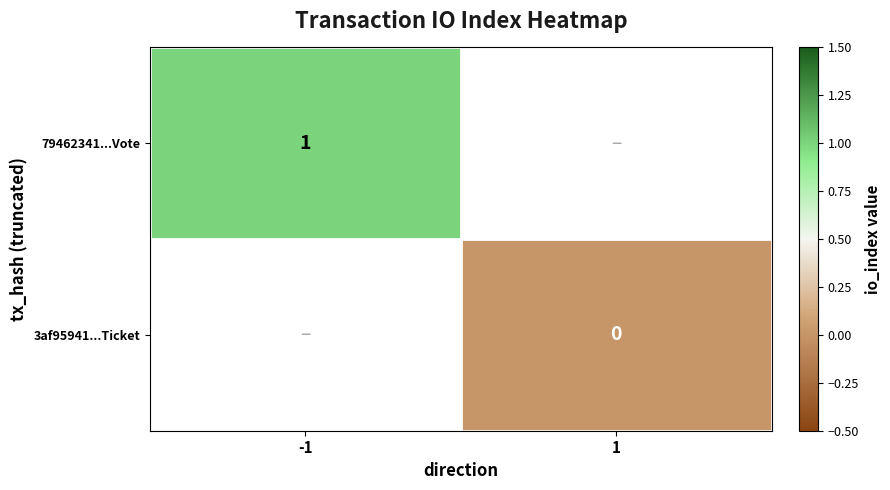

How many categories are shown in the chart?

2